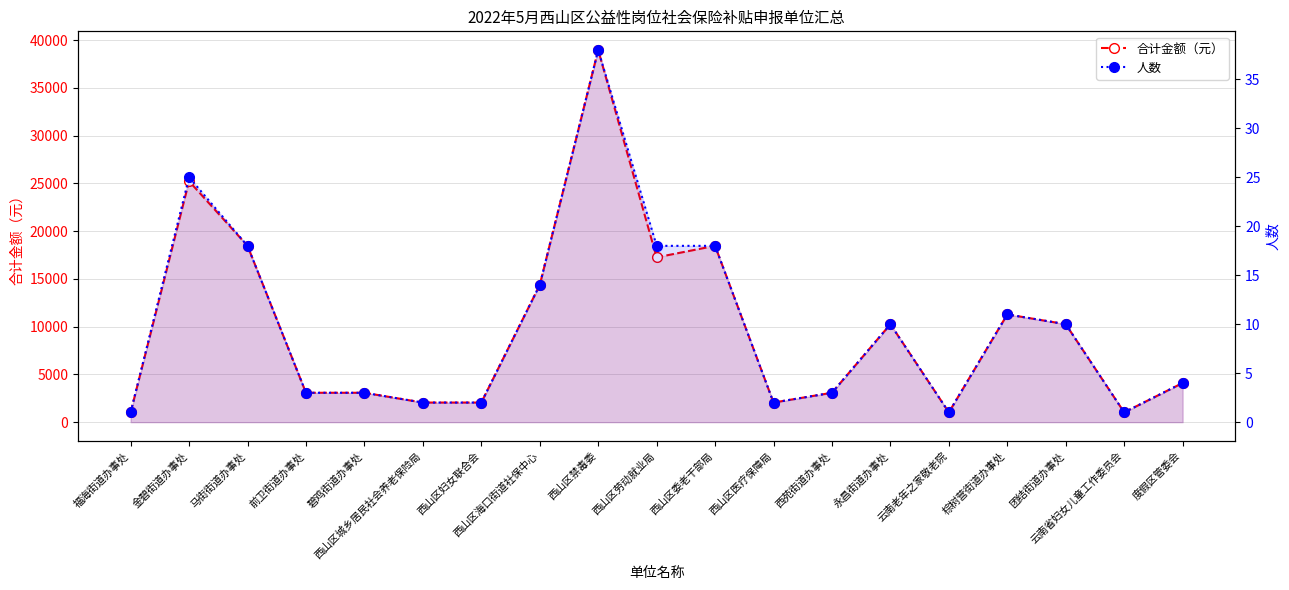

How many lines are shown in the chart?

2